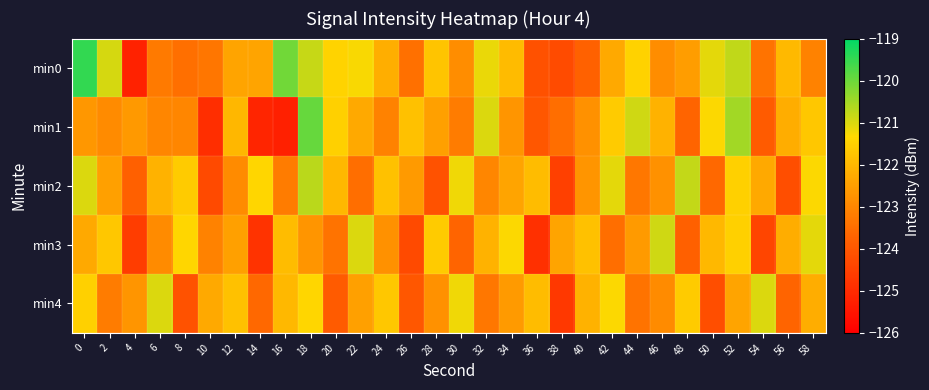

Between 58 and 14, which is larger?

14